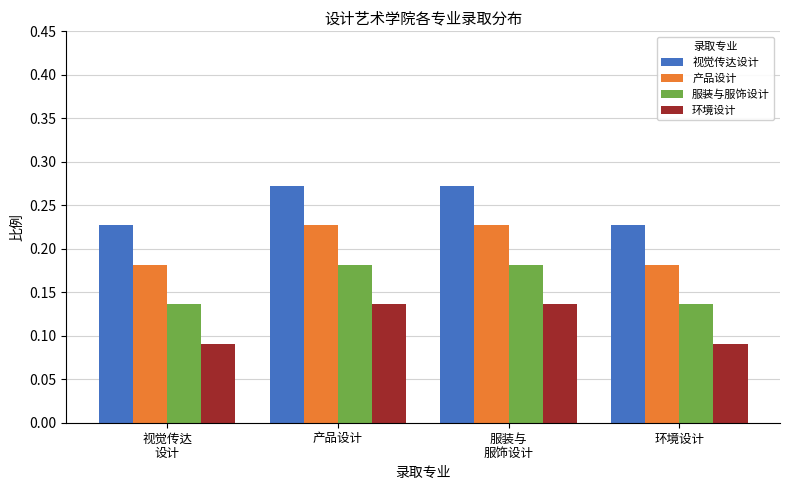

The 视觉传达设计 series shows 0.1 at 产品设计. True or false?

False